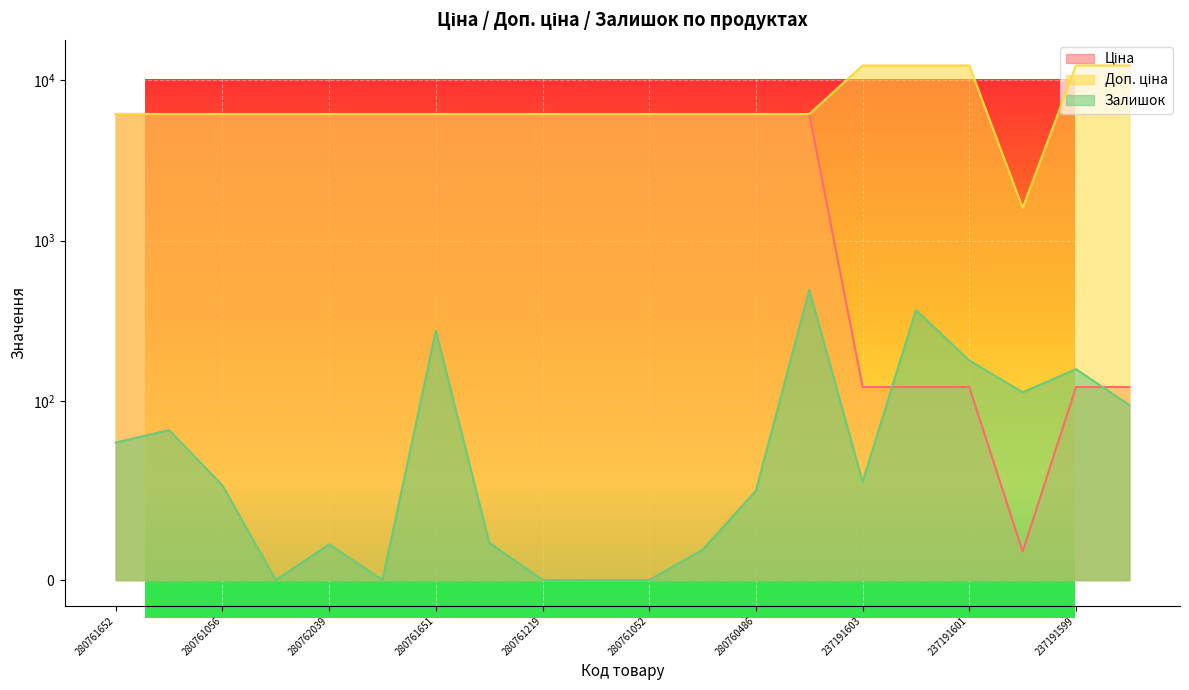

Which series has the largest range (max minus min)?

Доп. ціна